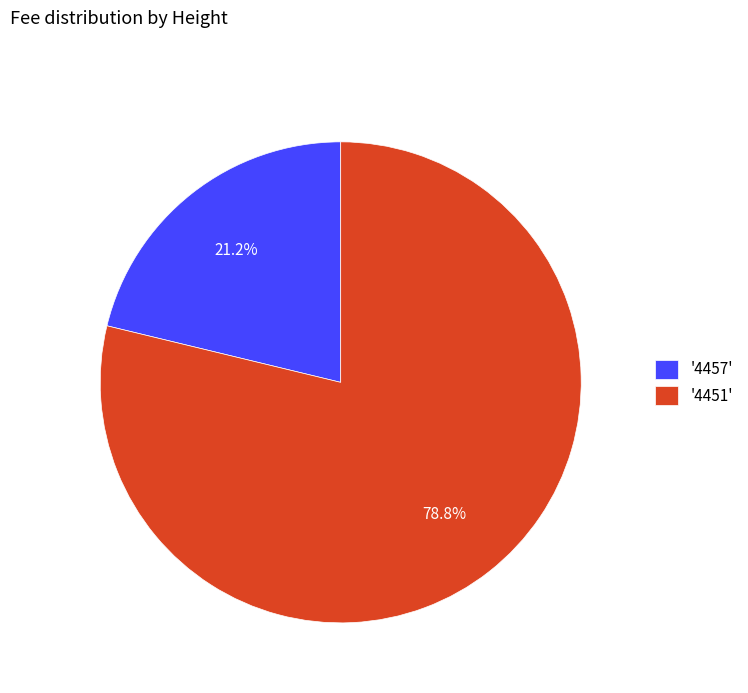

What percentage is NOT represented by '4451'?

21.2%